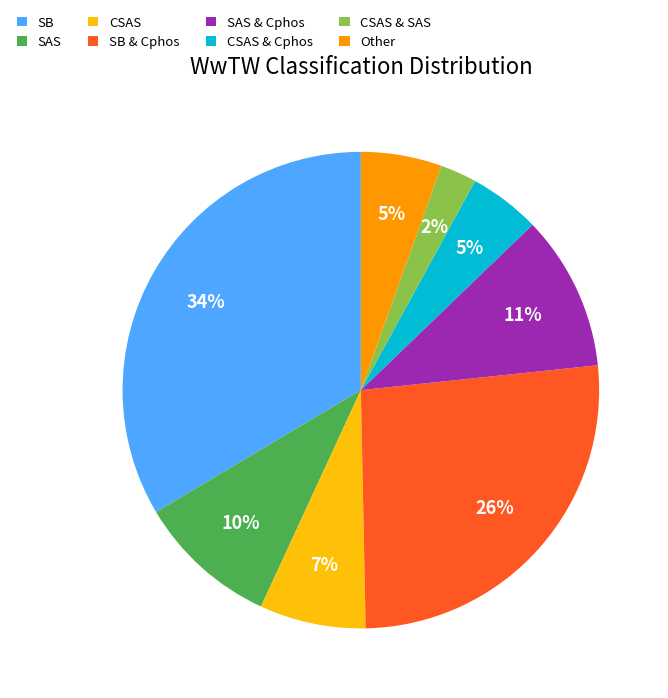

To the nearest percent, what percentage of the pie is CSAS?

7%